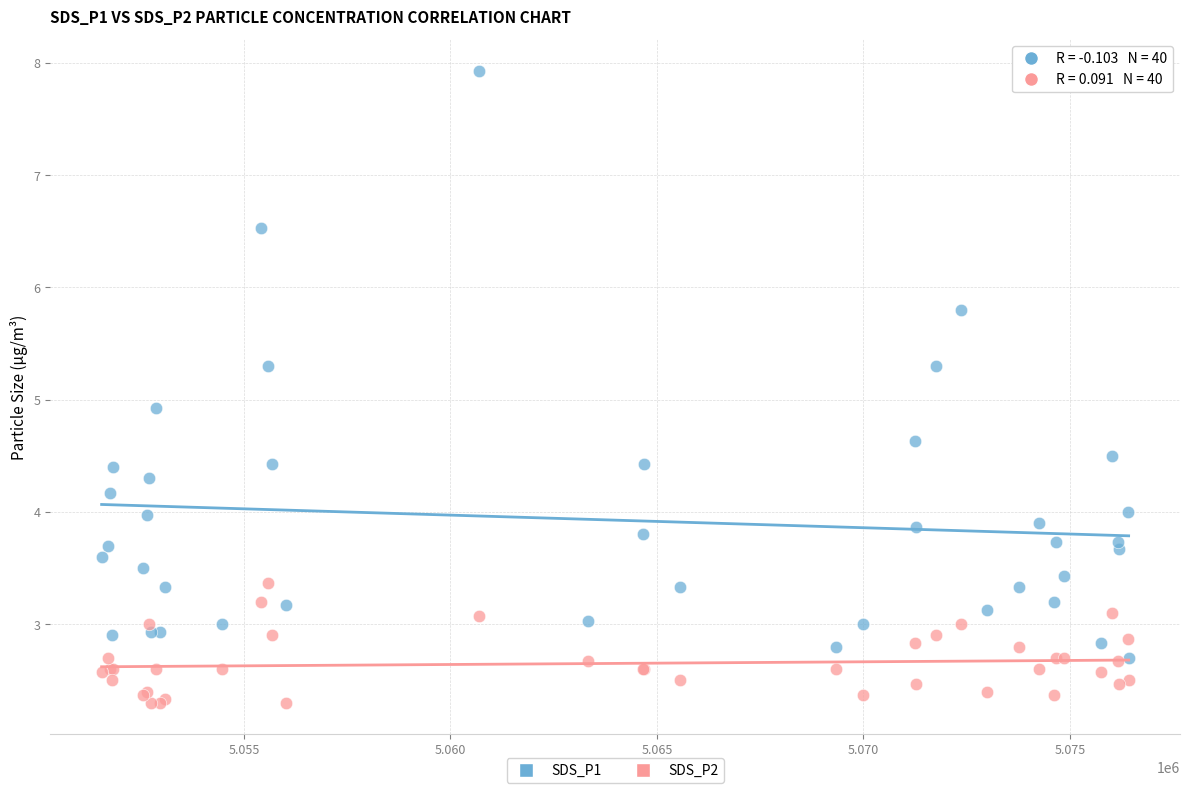

What are all the series names shown in the legend?

SDS_P1, SDS_P2